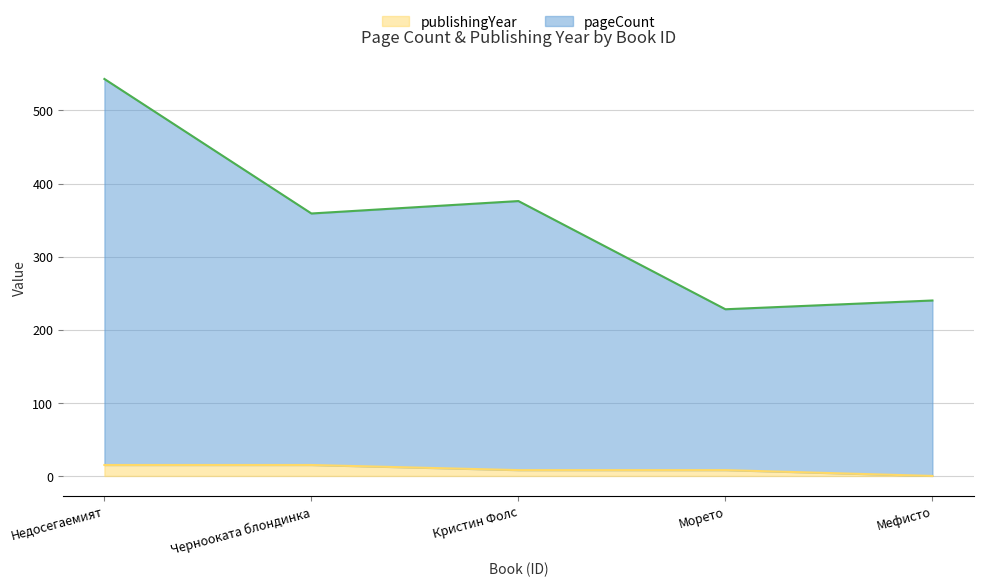

What is the highest value of the publishingYear series?

15